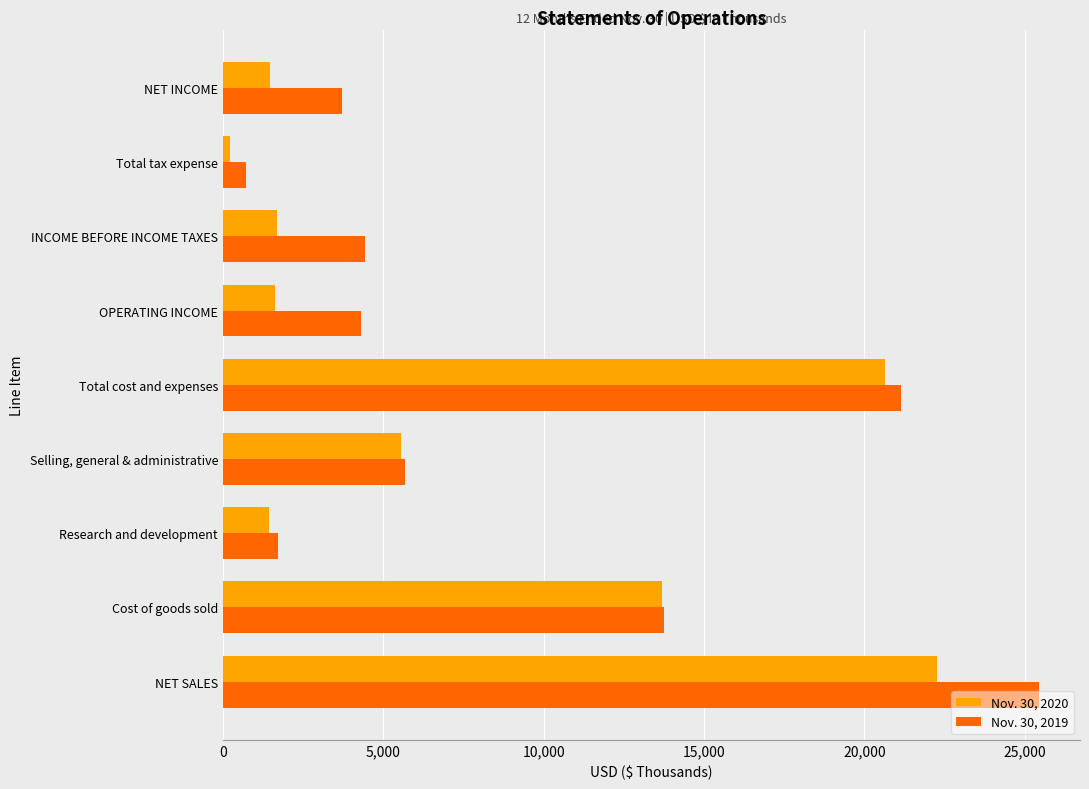

What is the highest value of the Nov. 30, 2019 series?

25450